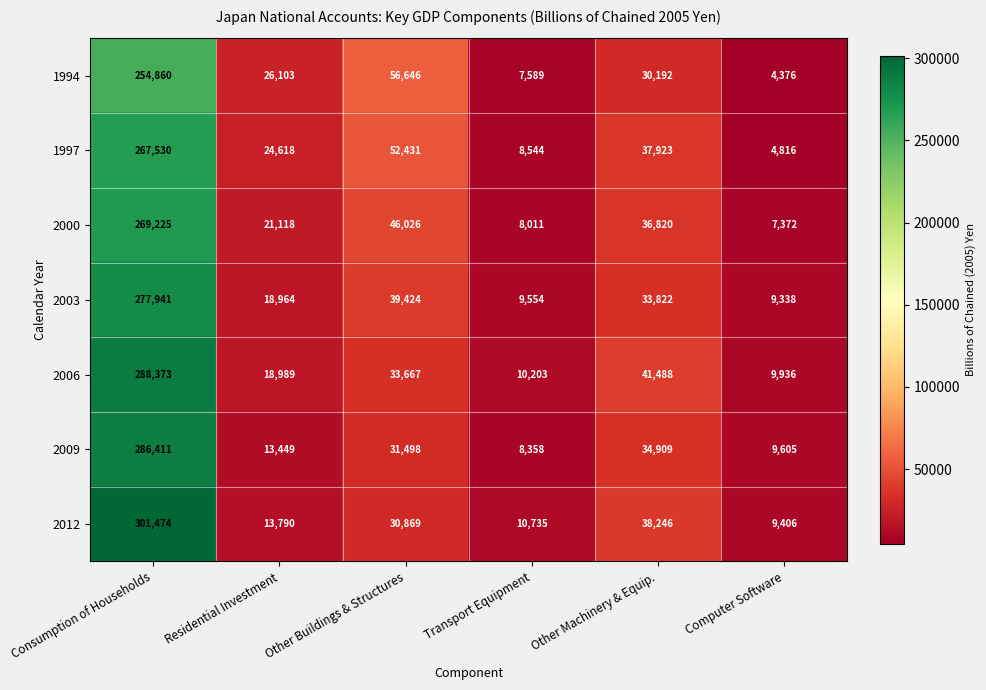

Where does the 1994 series first go above 30192?

Consumption of Households